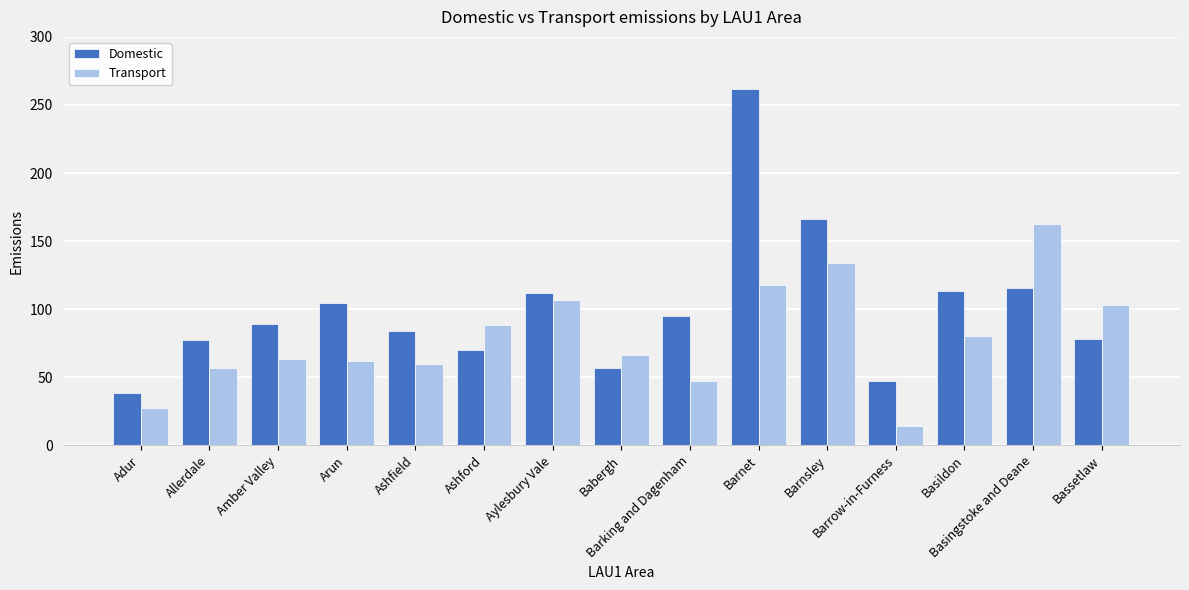

Which series has the widest spread of values?

Domestic